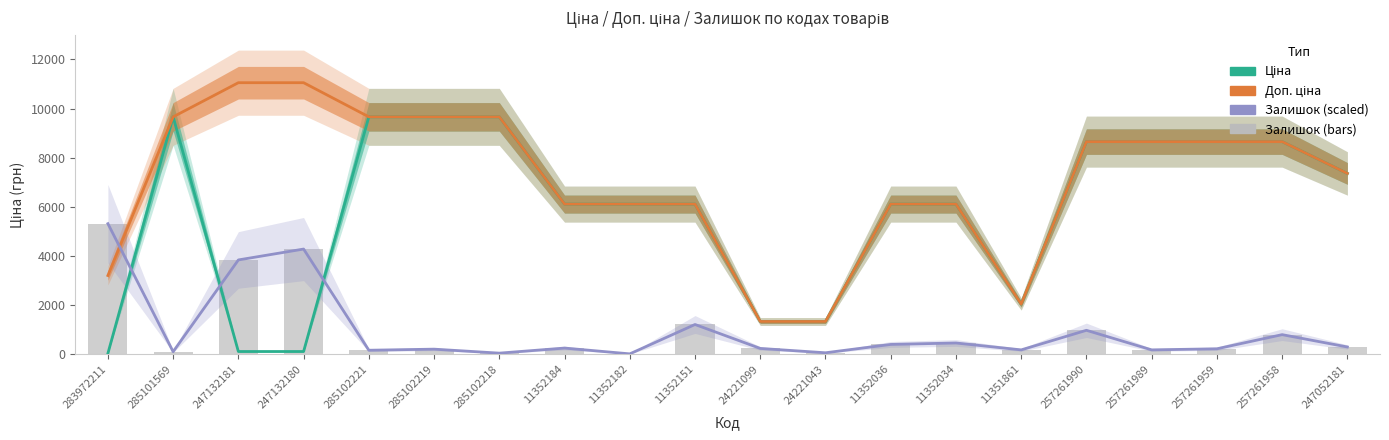

Are the bars horizontal?

No